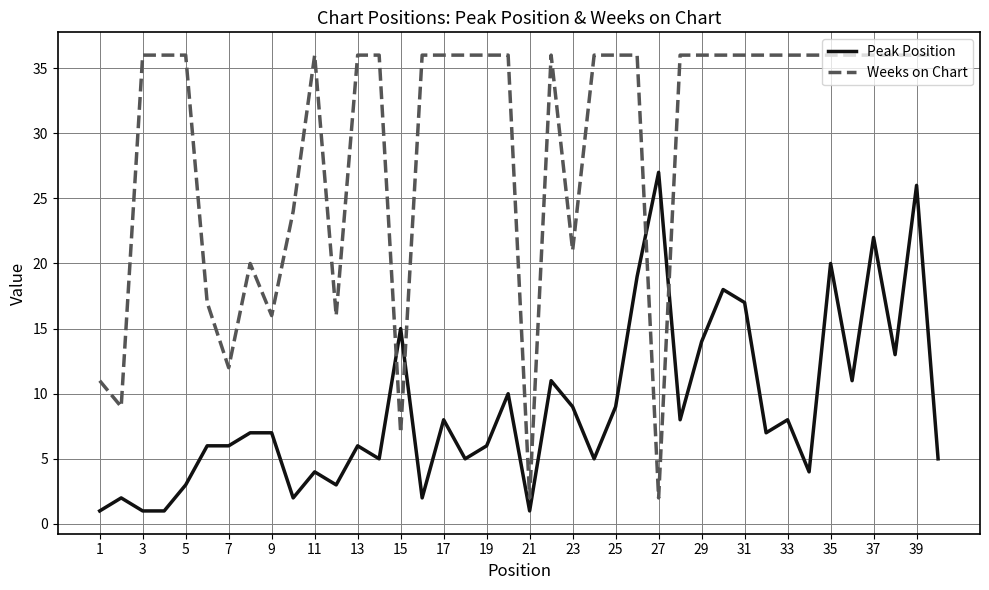

Which series has the widest spread of values?

Weeks on Chart